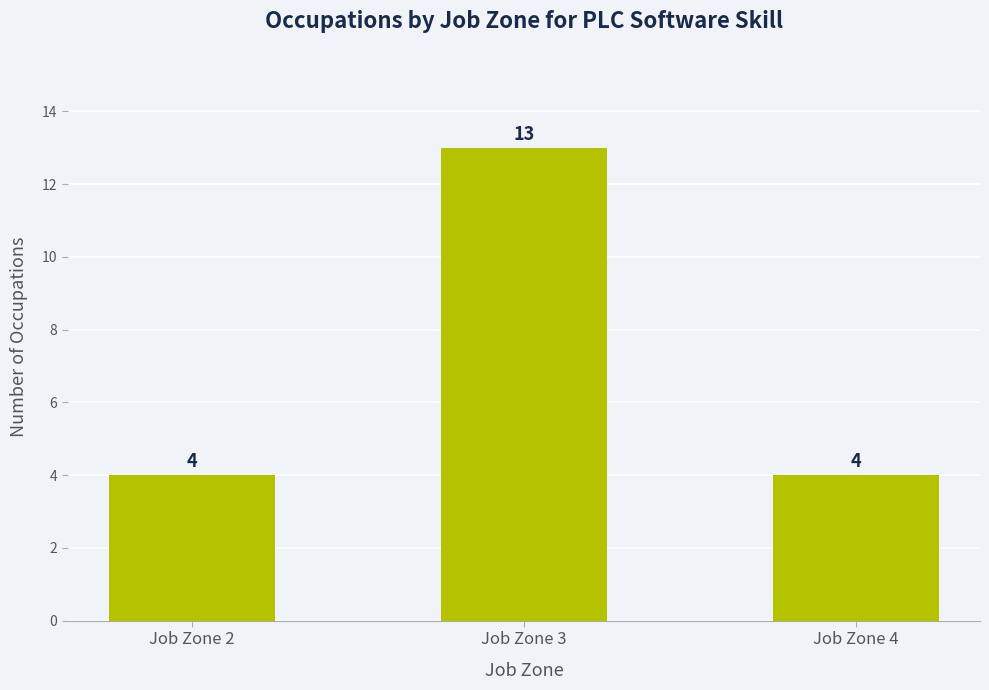

The value at Job Zone 2 is 4. True or false?

True